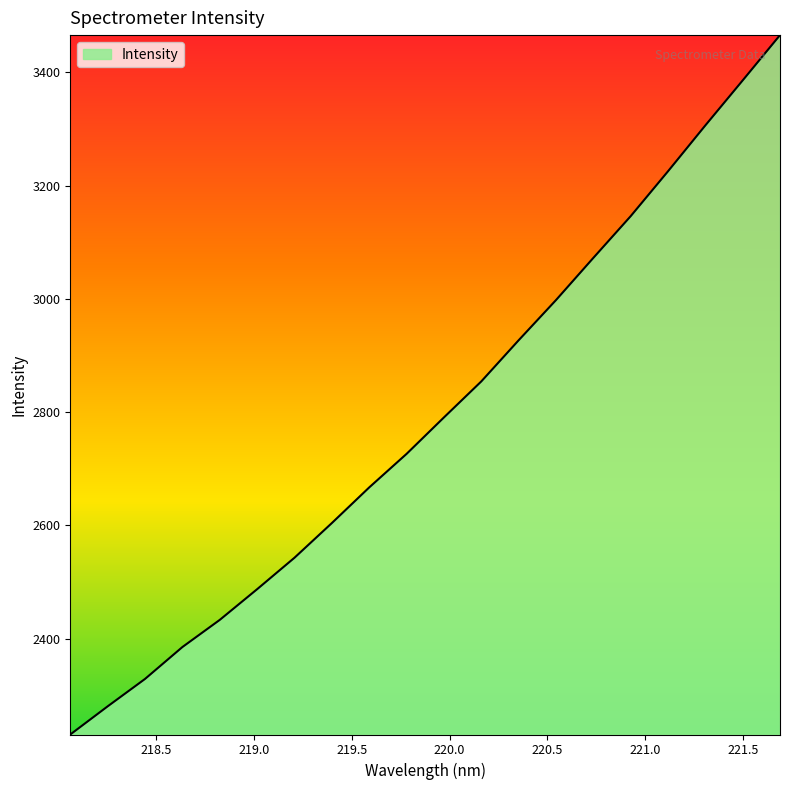

What is the difference between the maximum and second lowest values?

1185.4